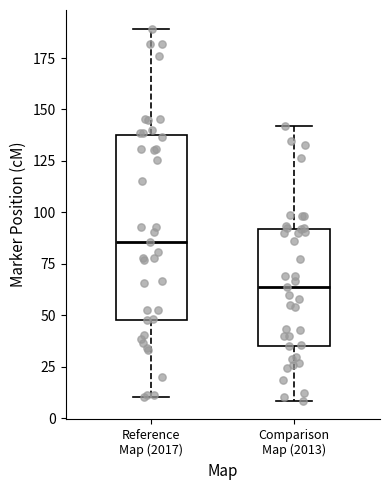

Reading left to right, read every box against the y-axis: the position of its median line, the range the box covers, and the ends of its whiskers. The values are not printed on the chart, so give them approximately, as read against the axis.

Reference Map (2017): median 85, box 50 to 140, whiskers 10 to 190
Comparison Map (2013): median 65, box 35 to 90, whiskers 10 to 140